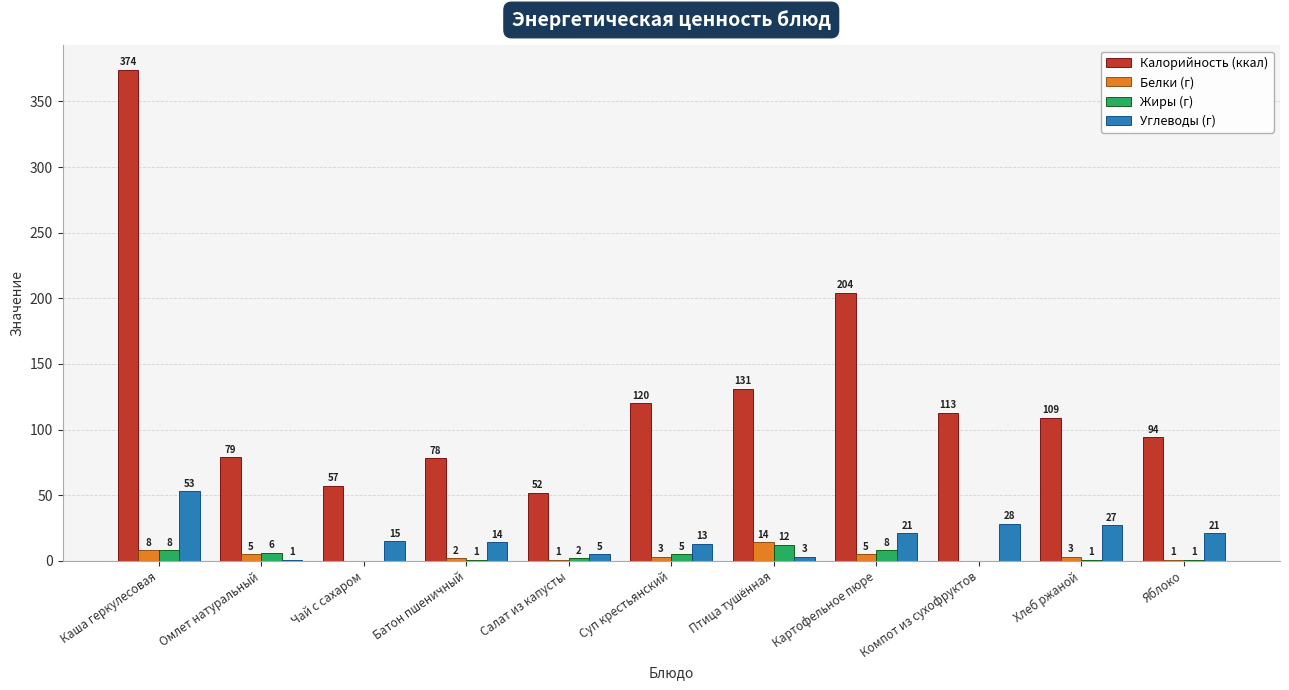

Which series changed the most between Каша геркулесовая and Батон пшеничный?

Калорийность (ккал)